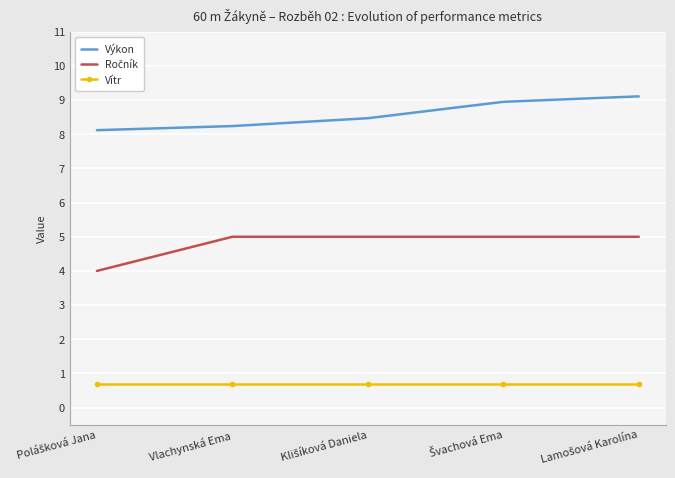

True or false: Výkon and Vítr intersect in this chart.

False